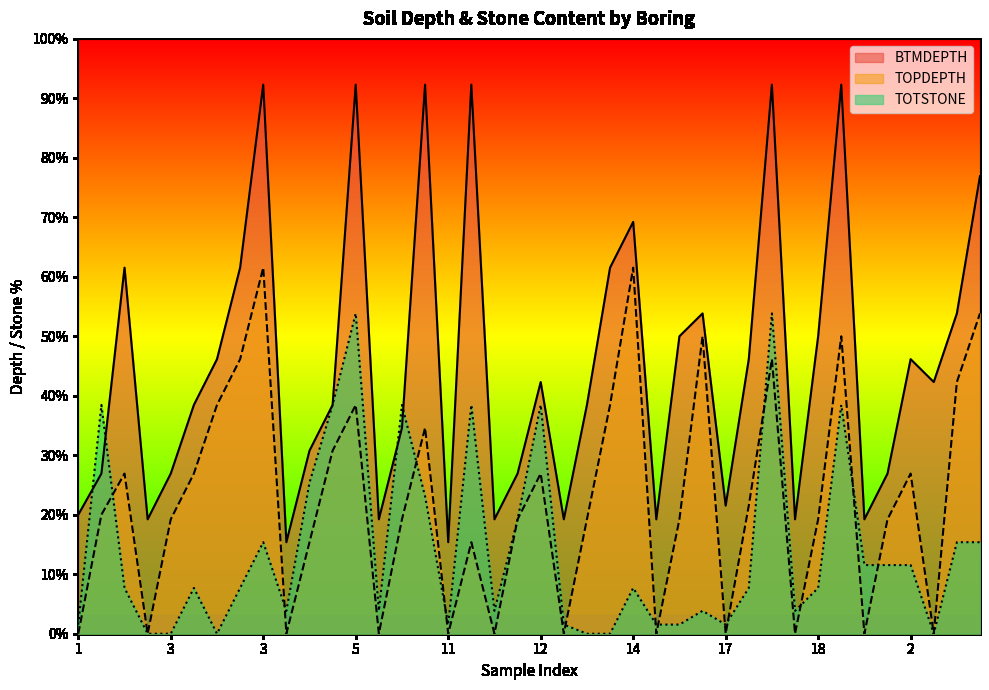

How many lines are shown in the chart?

3